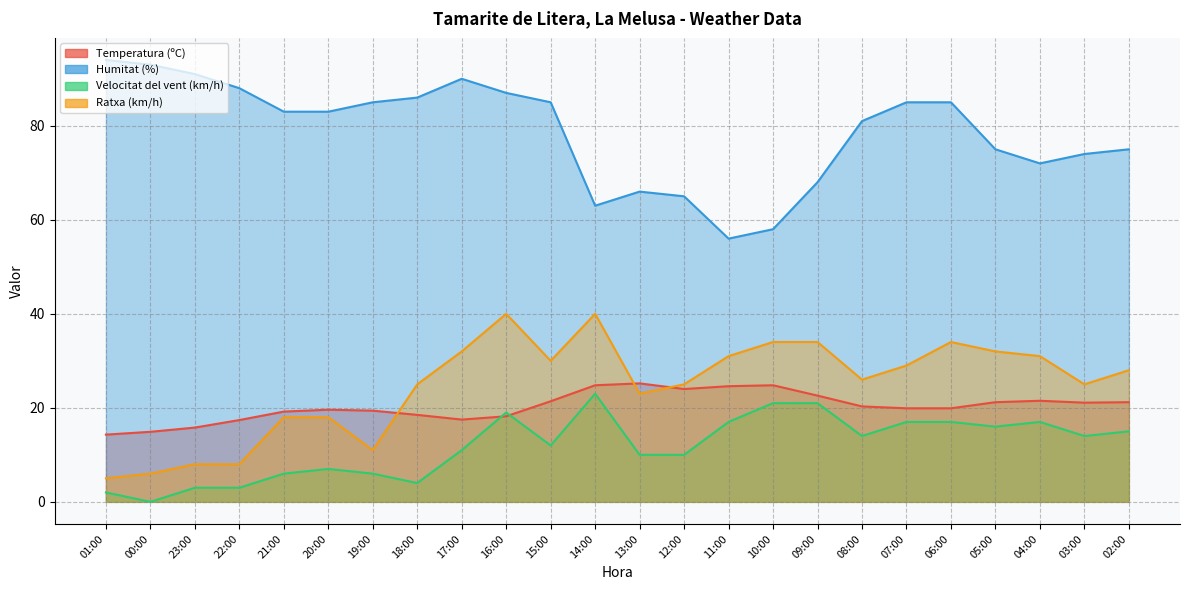

Reading left to right, extract all data points from this chart.

Temperatura (ºC): 01:00=14.3	00:00=14.9	23:00=15.8	22:00=17.4	21:00=19.2	20:00=19.6	19:00=19.4	18:00=18.5	17:00=17.5	16:00=18.2	15:00=21.4	14:00=24.8	13:00=25.2	12:00=24.0	11:00=24.6	10:00=24.8	09:00=22.6	08:00=20.3	07:00=19.9	06:00=19.9	05:00=21.2	04:00=21.5	03:00=21.1	02:00=21.2
Humitat (%): 01:00=94.0	00:00=93.0	23:00=91.0	22:00=88.0	21:00=83.0	20:00=83.0	19:00=85.0	18:00=86.0	17:00=90.0	16:00=87.0	15:00=85.0	14:00=63.0	13:00=66.0	12:00=65.0	11:00=56.0	10:00=58.0	09:00=68.0	08:00=81.0	07:00=85.0	06:00=85.0	05:00=75.0	04:00=72.0	03:00=74.0	02:00=75.0
Velocitat del vent (km/h): 01:00=2.0	00:00=0.0	23:00=3.0	22:00=3.0	21:00=6.0	20:00=7.0	19:00=6.0	18:00=4.0	17:00=11.0	16:00=19.0	15:00=12.0	14:00=23.0	13:00=10.0	12:00=10.0	11:00=17.0	10:00=21.0	09:00=21.0	08:00=14.0	07:00=17.0	06:00=17.0	05:00=16.0	04:00=17.0	03:00=14.0	02:00=15.0
Ratxa (km/h): 01:00=5.0	00:00=6.0	23:00=8.0	22:00=8.0	21:00=18.0	20:00=18.0	19:00=11.0	18:00=25.0	17:00=32.0	16:00=40.0	15:00=30.0	14:00=40.0	13:00=23.0	12:00=25.0	11:00=31.0	10:00=34.0	09:00=34.0	08:00=26.0	07:00=29.0	06:00=34.0	05:00=32.0	04:00=31.0	03:00=25.0	02:00=28.0